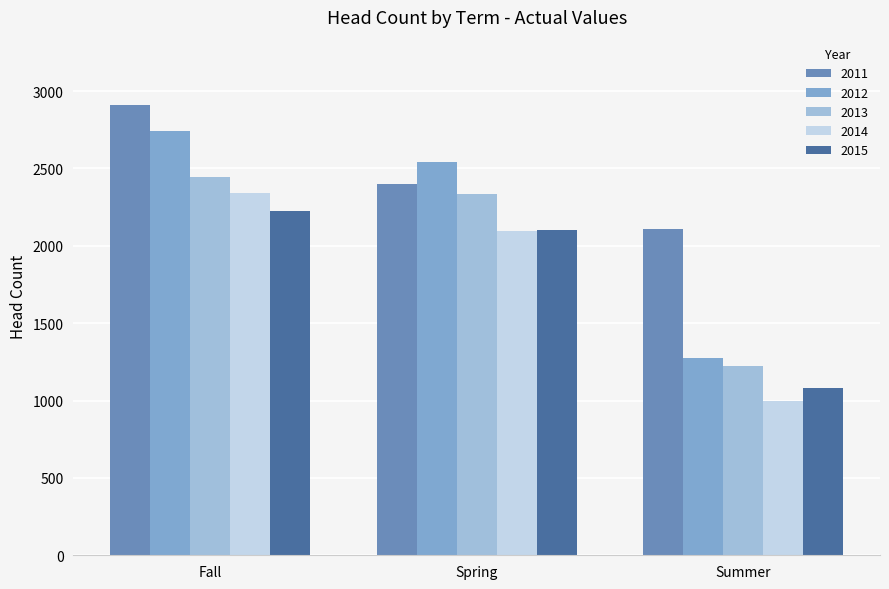

At which category is the sum across all series the highest?

Fall